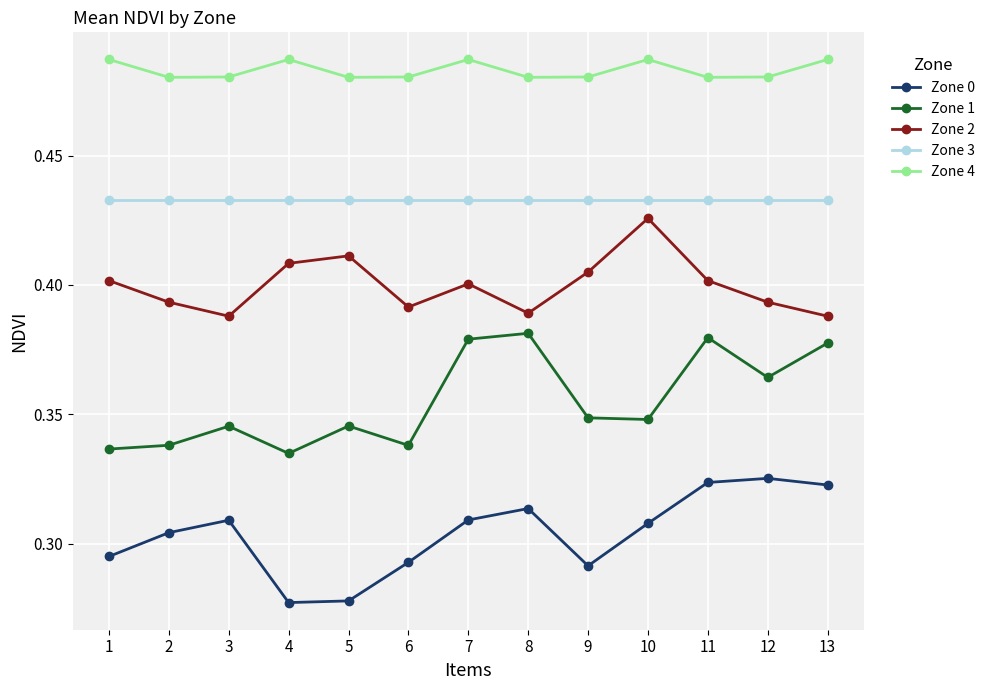

True or false: Zone 1 and Zone 3 intersect in this chart.

False